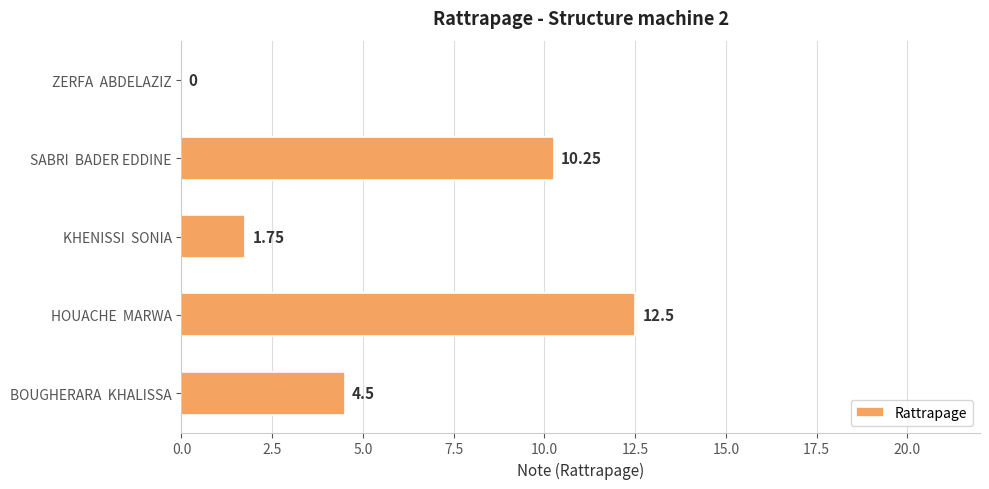

How many values exceed 4?

3